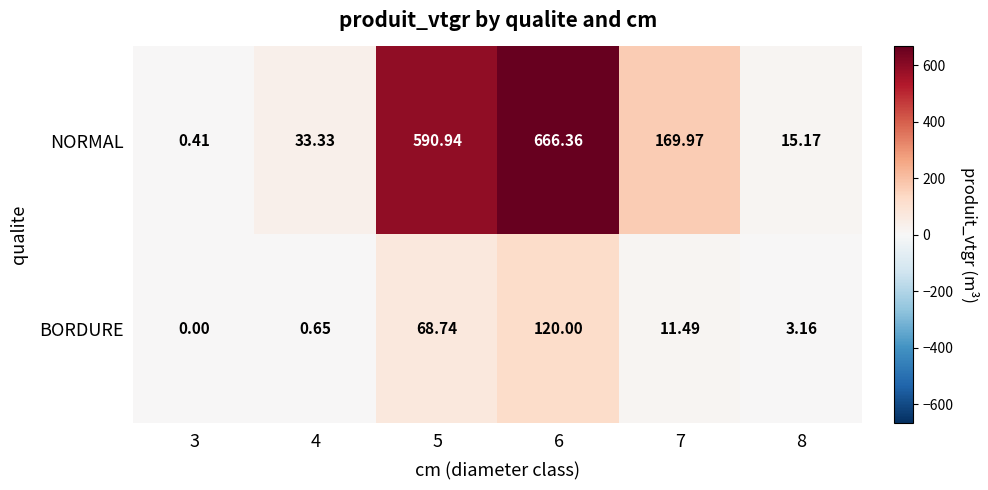

How many data points does each series have?

6